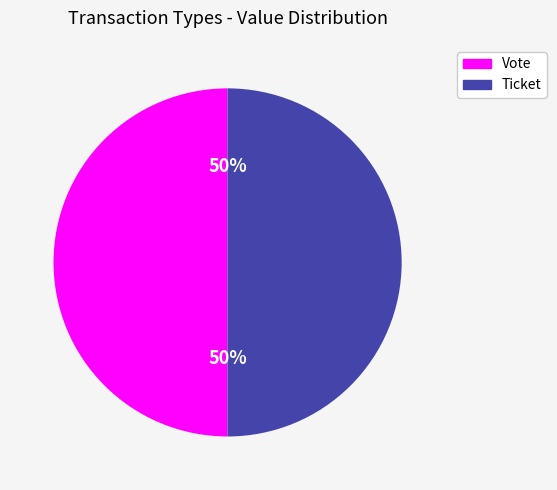

To the nearest percent, what is the difference between the Vote and Ticket slice percentages?

0%